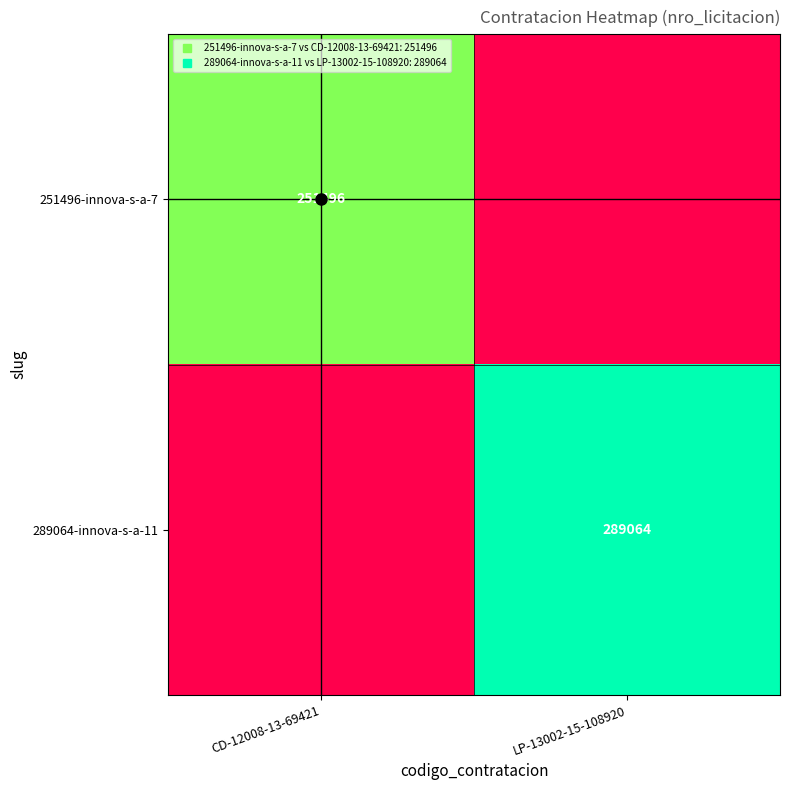

Rank the categories by 251496-innova-s-a-7 value from highest to lowest.

CD-12008-13-69421, LP-13002-15-108920